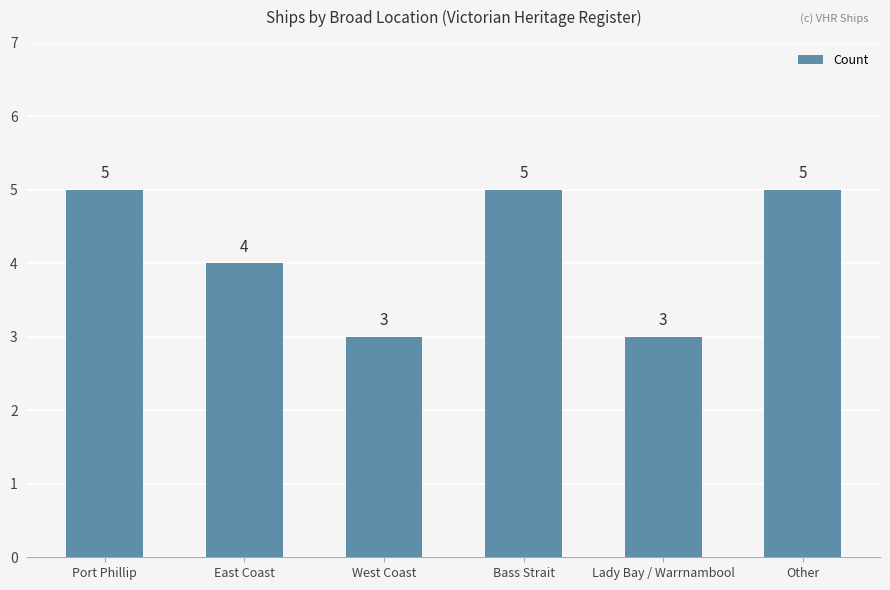

What is the greatest value displayed?

5